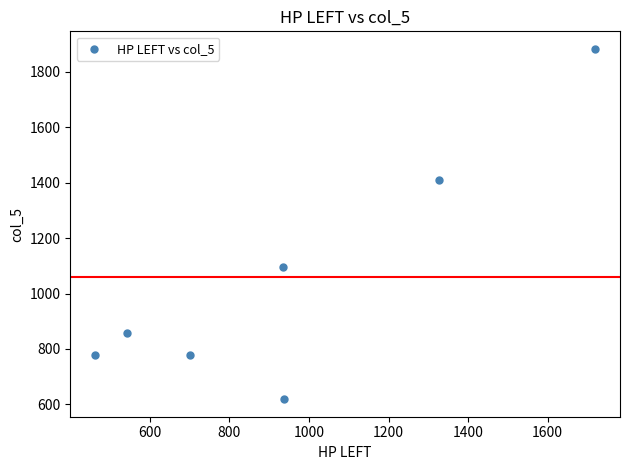

What is the average Y value?

1060